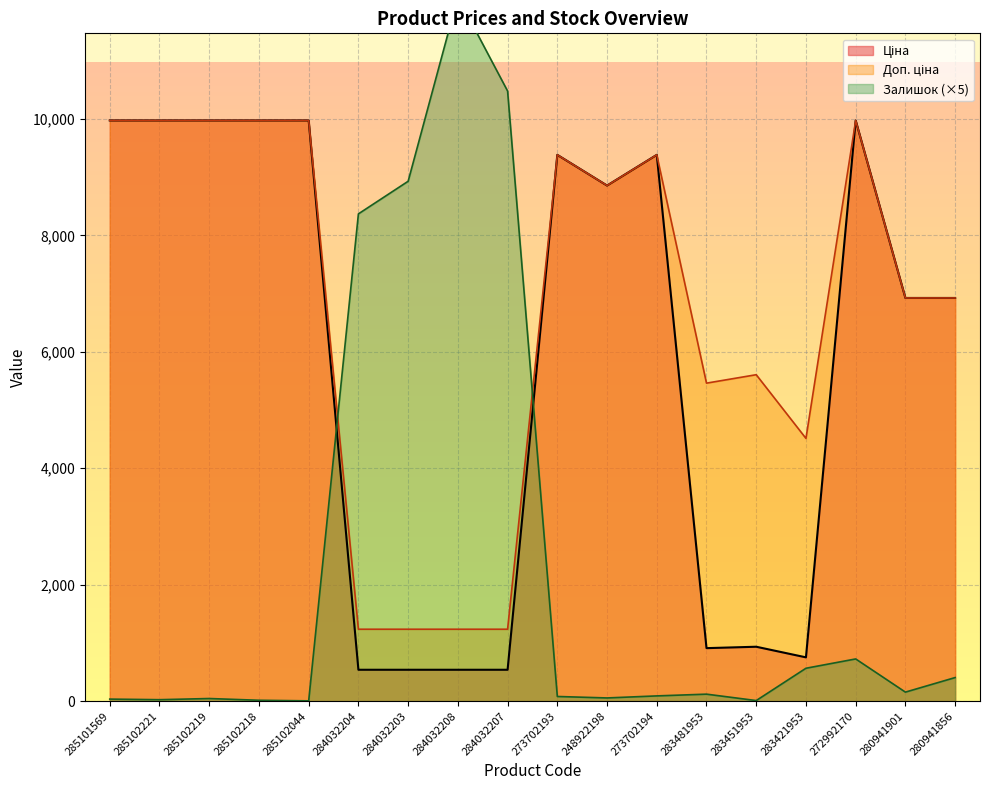

How many lines are shown in the chart?

3